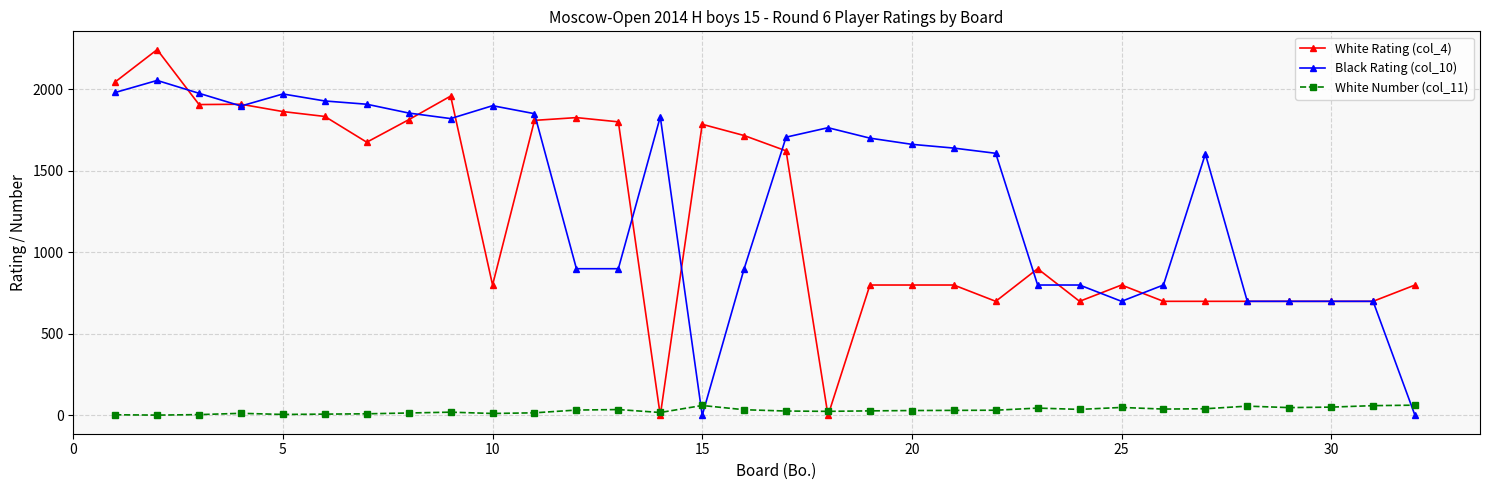

After their last crossing, which series has the higher values: Black Rating (col_10) or White Number (col_11)?

White Number (col_11)